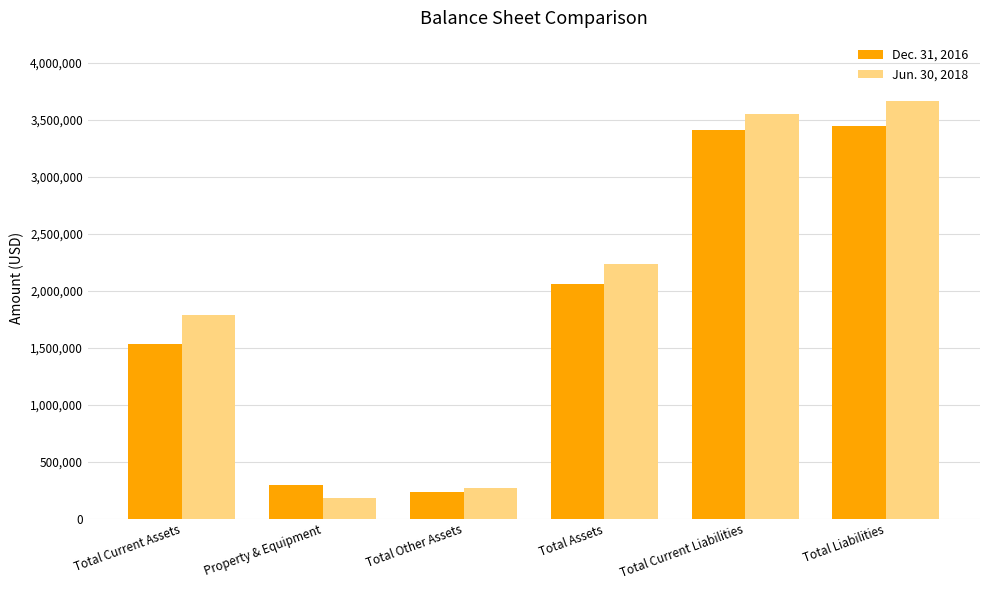

What is the approximate value of Dec. 31, 2016 at Total Liabilities, to the nearest 100?

3442700